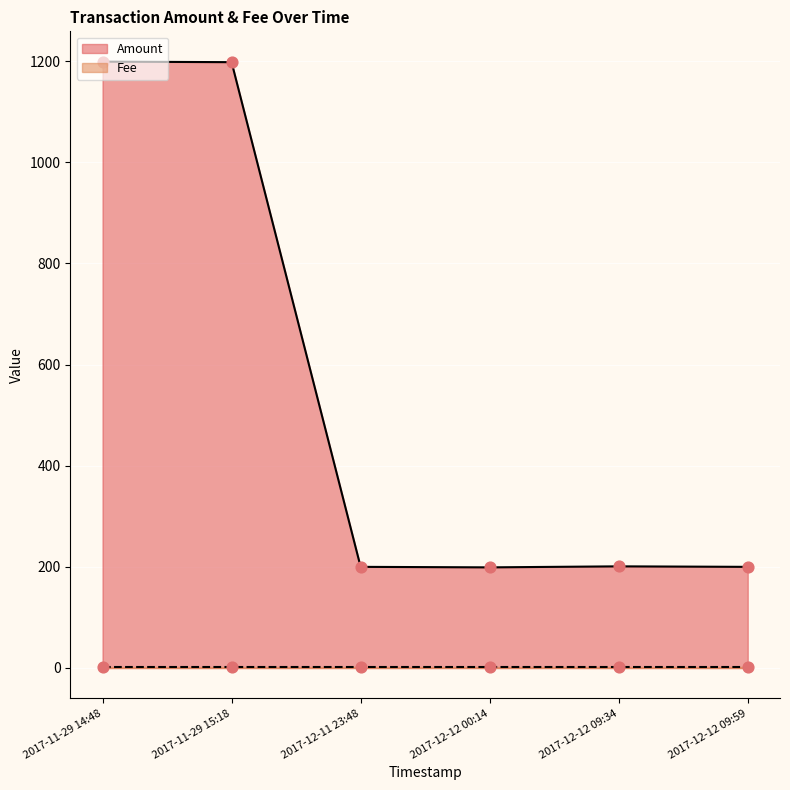

At which category is the sum across all series the highest?

2017-11-29 14:48